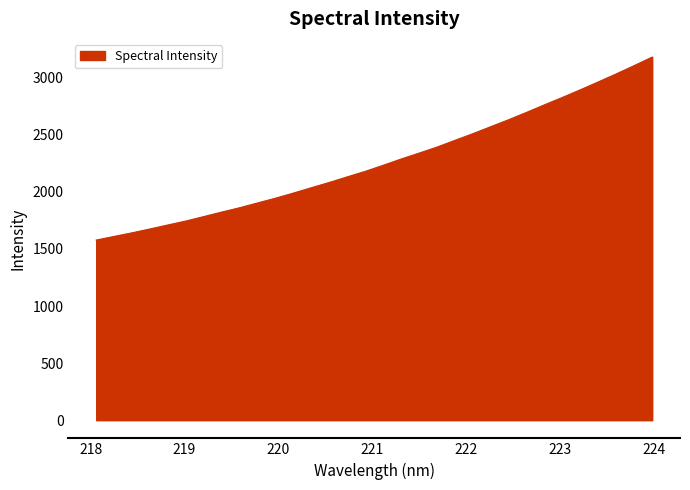

What is the minimum value shown in the chart?

1578.1